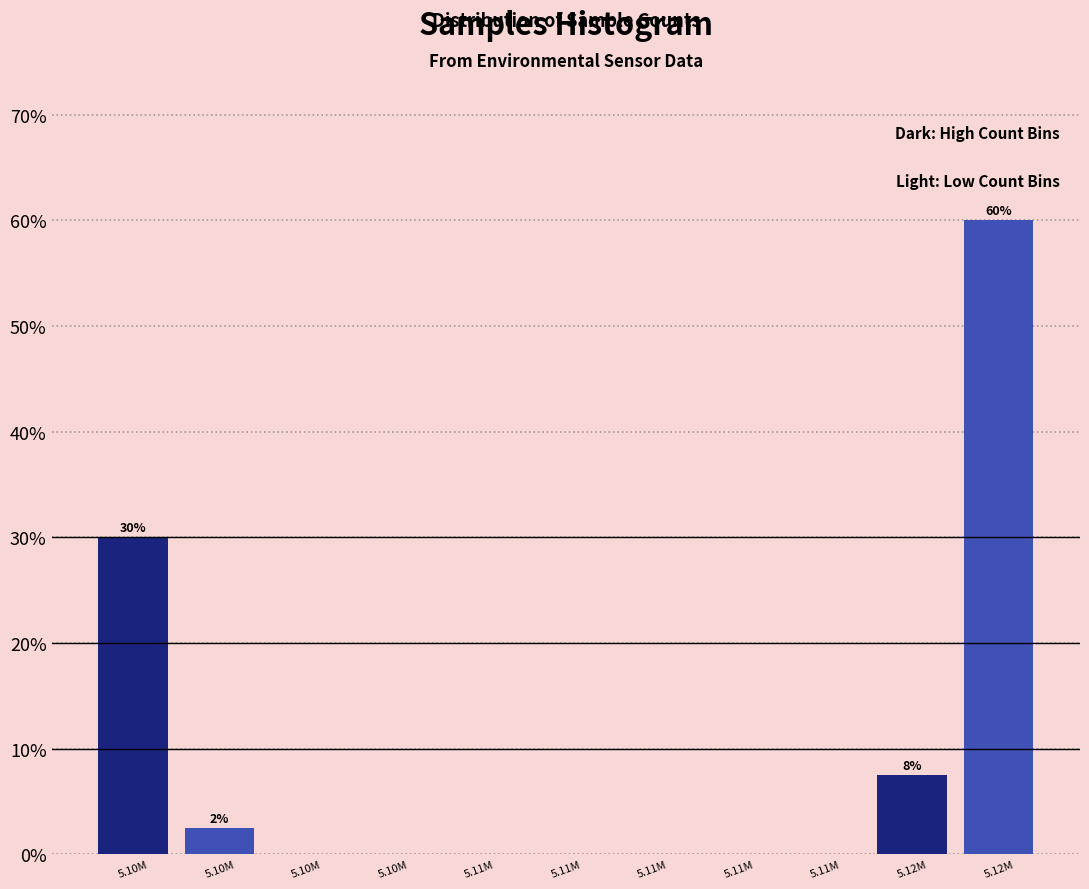

Count the number of categories in the chart.

11